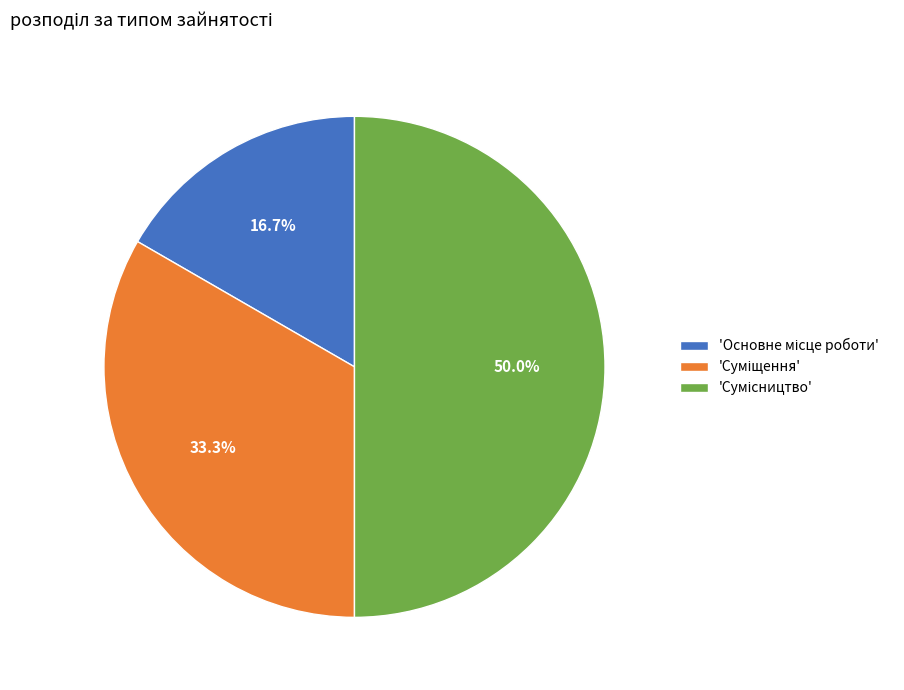

What is the smallest slice in the pie chart?

Основне місце роботи